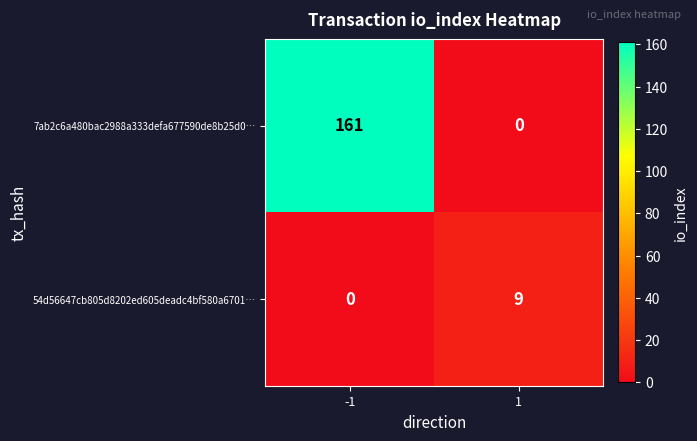

The 7ab2c6a480bac2988a333defa677590de8b25d0… series shows 61 at -1. True or false?

False